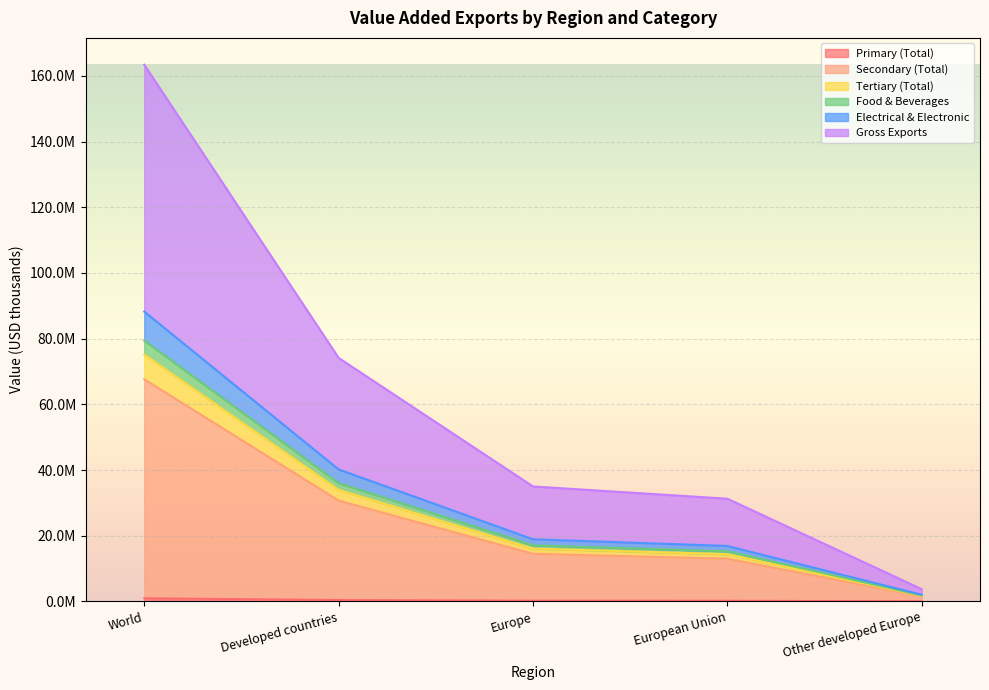

What is the spread (max minus min) of values at Developed countries?

73725375.7